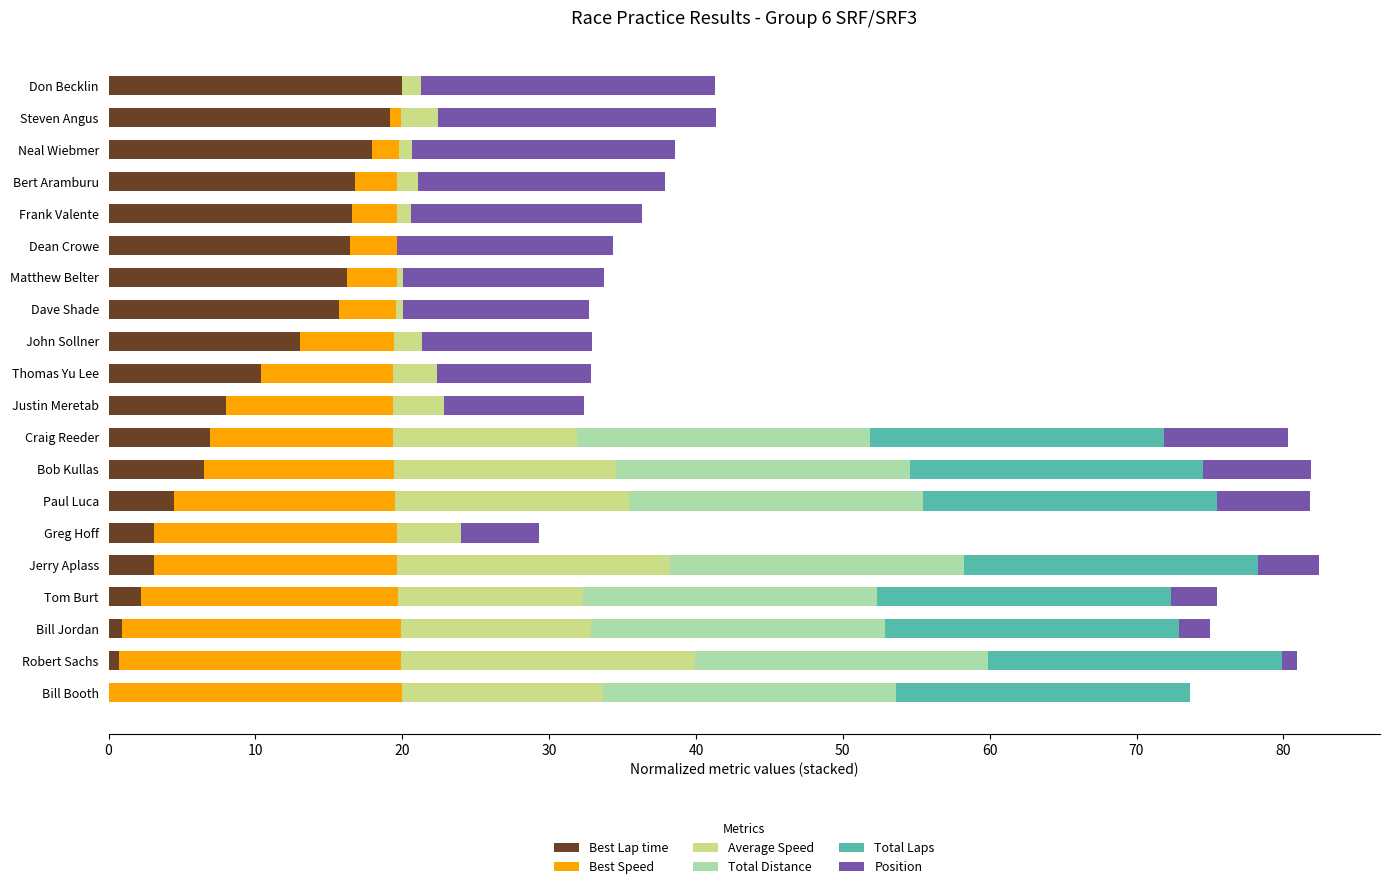

What is the highest value of the Best Lap time series?

20.0